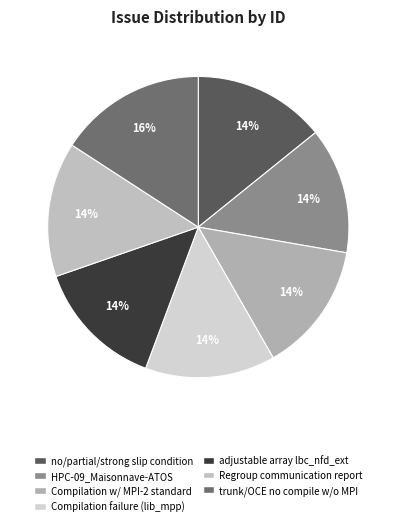

Count the number of slices in the pie.

7